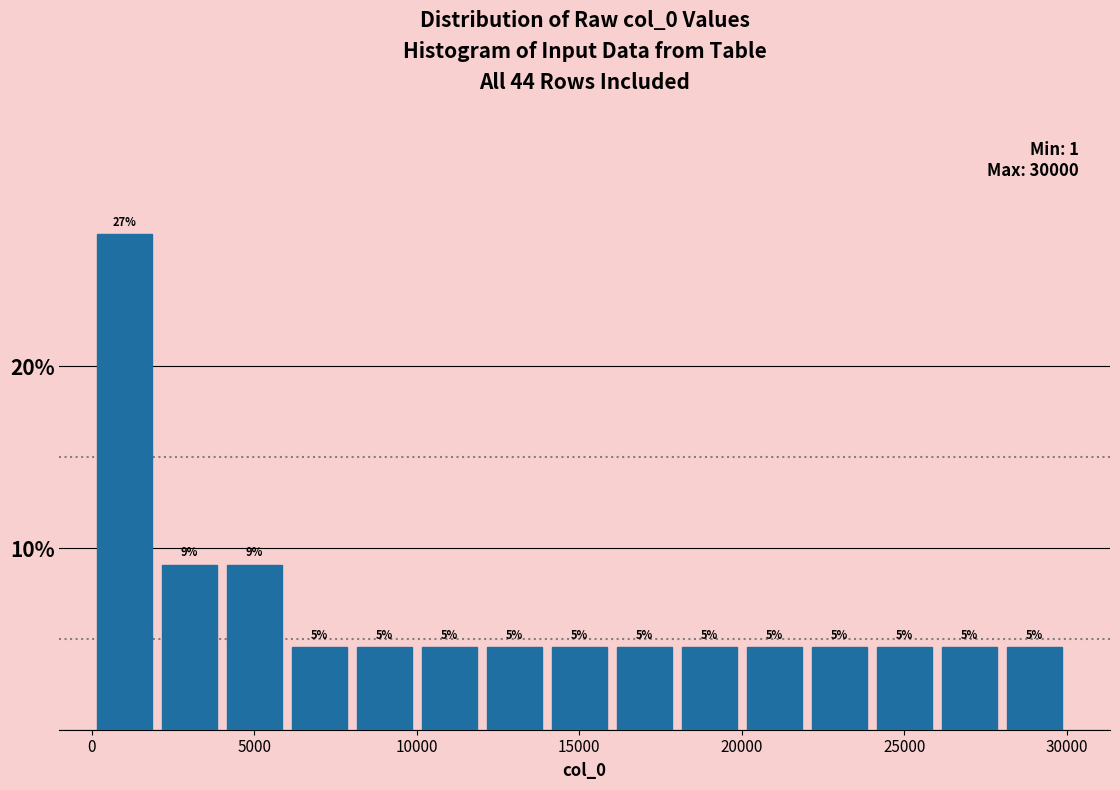

Around what value on the x-axis is the tallest bar? Give the approximate position of its centre, as read against the axis.

1000